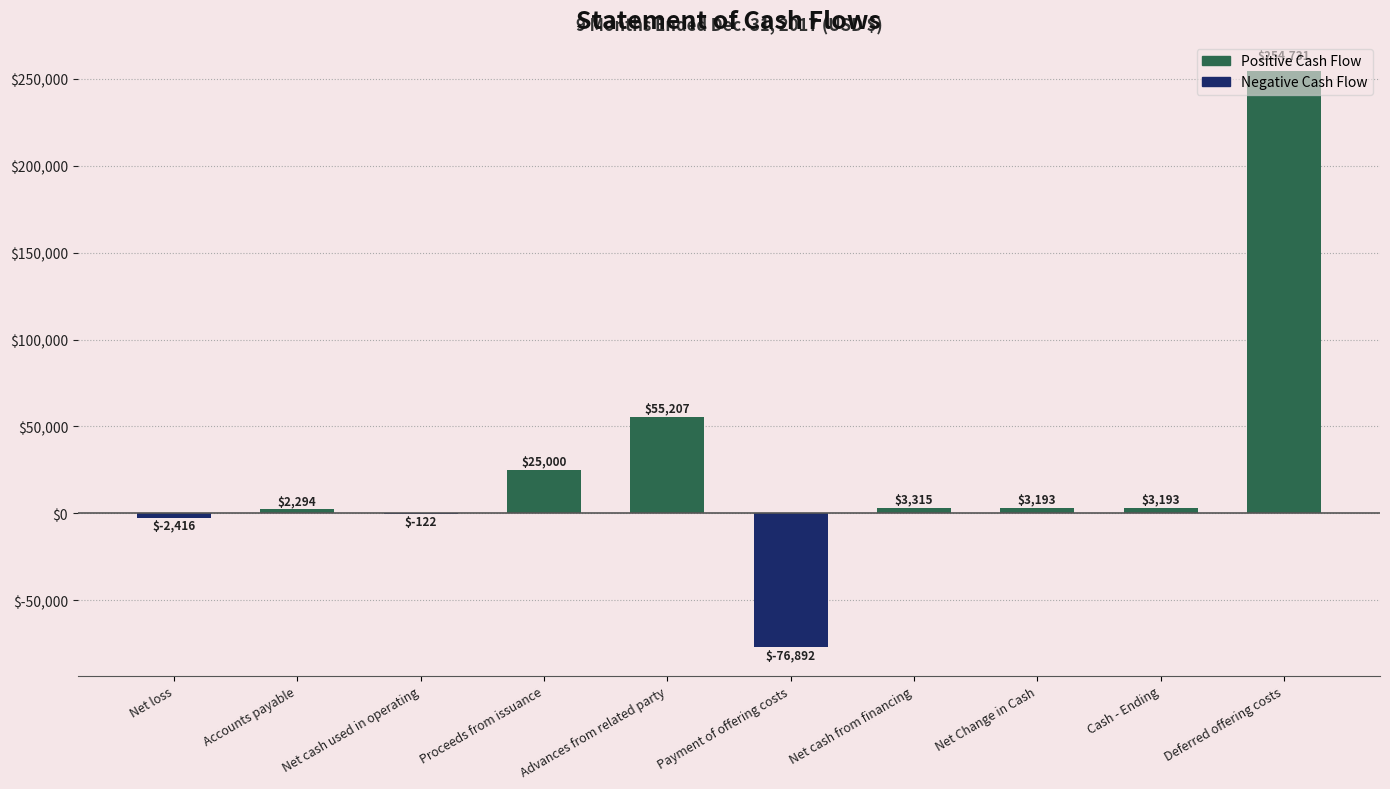

Where is the data nearest to the value 88919?

Advances from related party